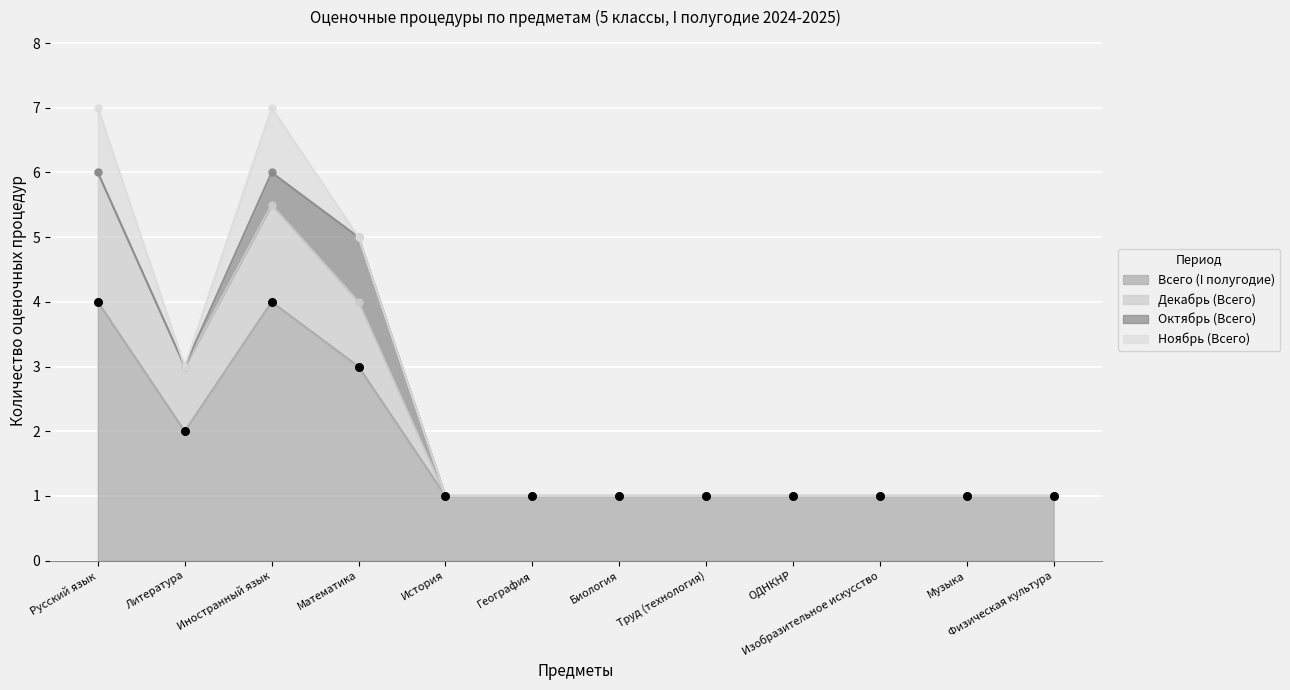

At how many categories does at least one series exceed 2?

4